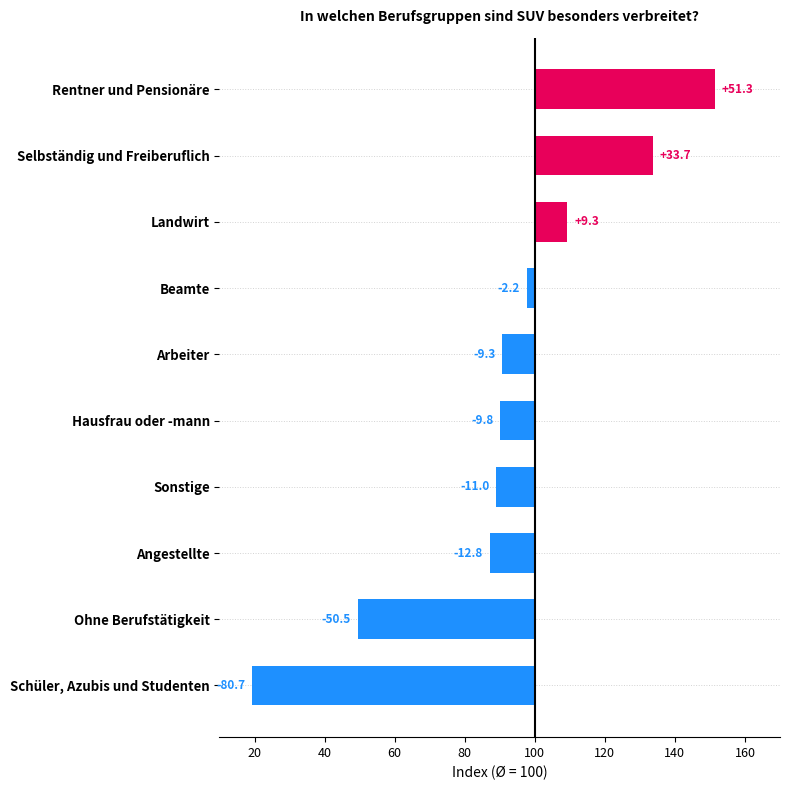

What is the sum of the values at Hausfrau oder -mann and Angestellte?

-22.6